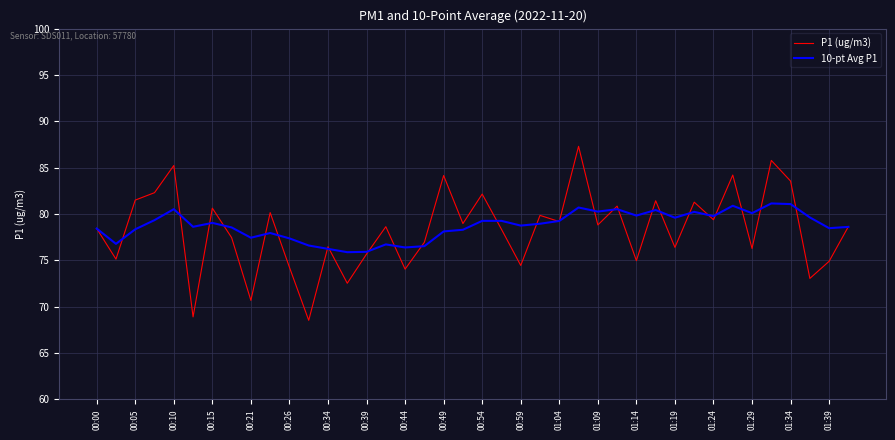

Rank the series by their maximum value, from lowest to highest.

10-pt Avg P1, P1 (ug/m3)